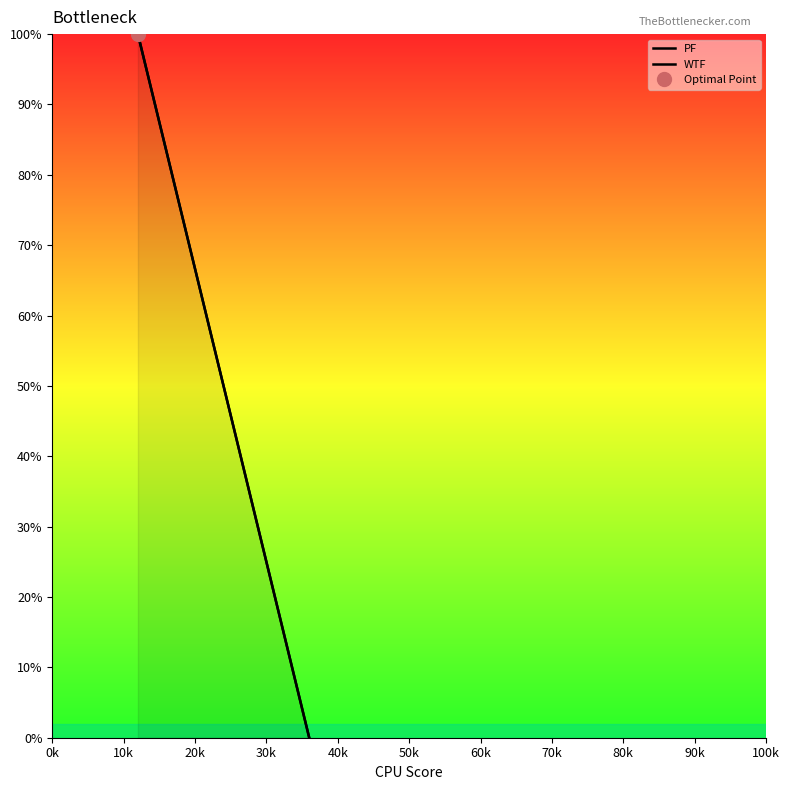

How many values in the PF series are below 50?

10